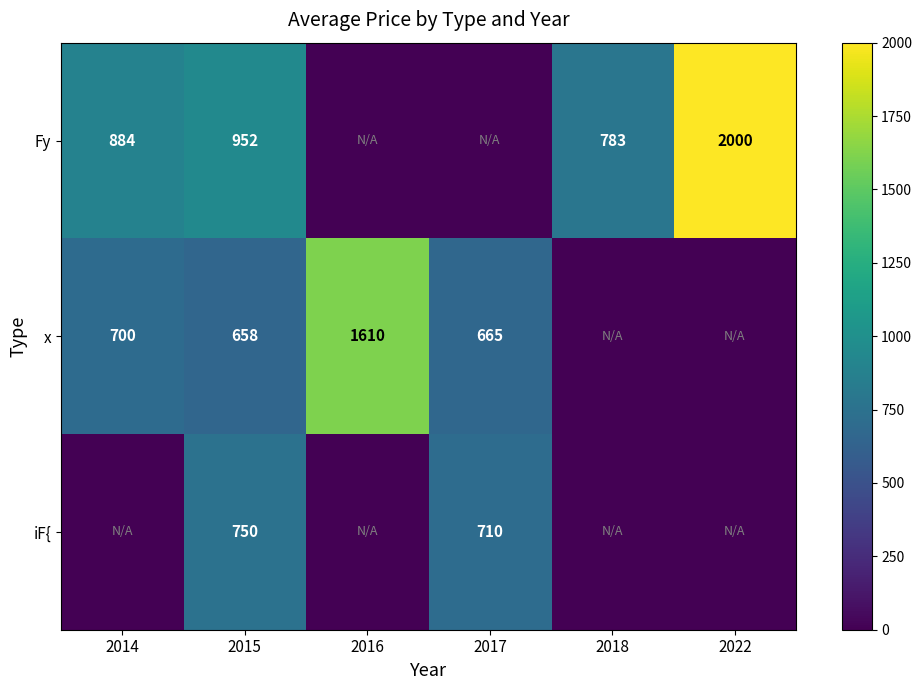

What is the sum of the Fy values at 2015 and 2018?

1735